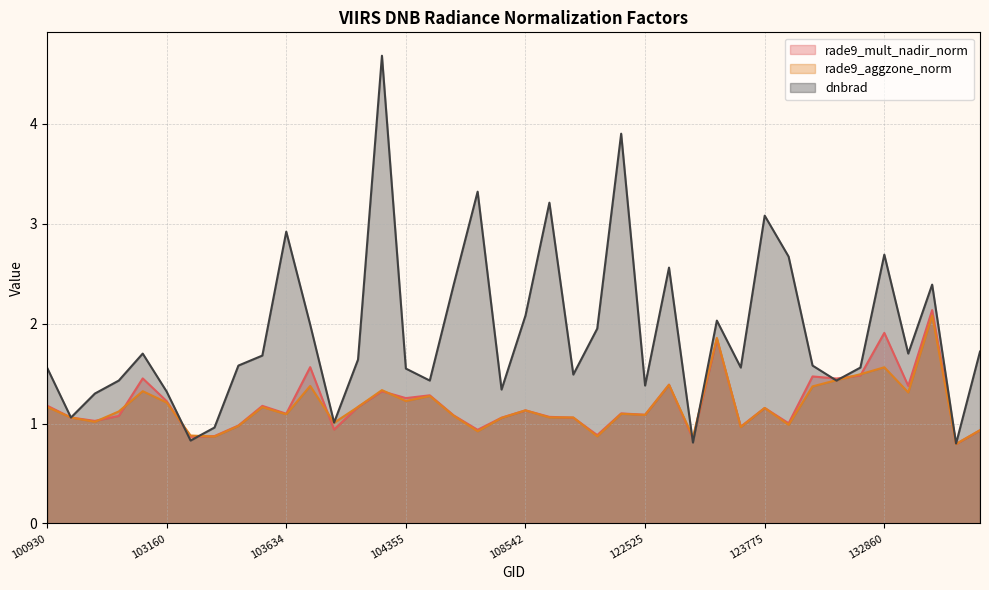

List the labels in order of rade9_mult_nadir_norm value, largest first.

133223, 132860, 123428, 103643, 132488, 132136, 103040, 132309, 122710, 133040, 104346, 104472, 104355, 103160, 100930, 103524, 104112, 123775, 108542, 121989, 103634, 122525, 107659, 102919, 108715, 102671, 121653, 108369, 102792, 131947, 103515, 123600, 103760, 107832, 133762, 121819, 103396, 103279, 123251, 133405